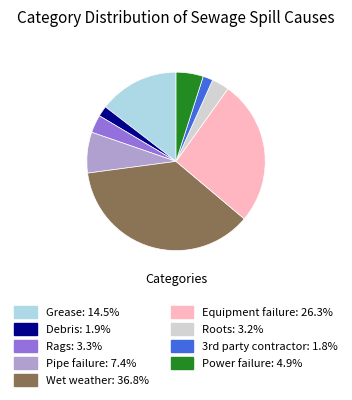

Is it true that Equipment failure is 26% of the pie?

True